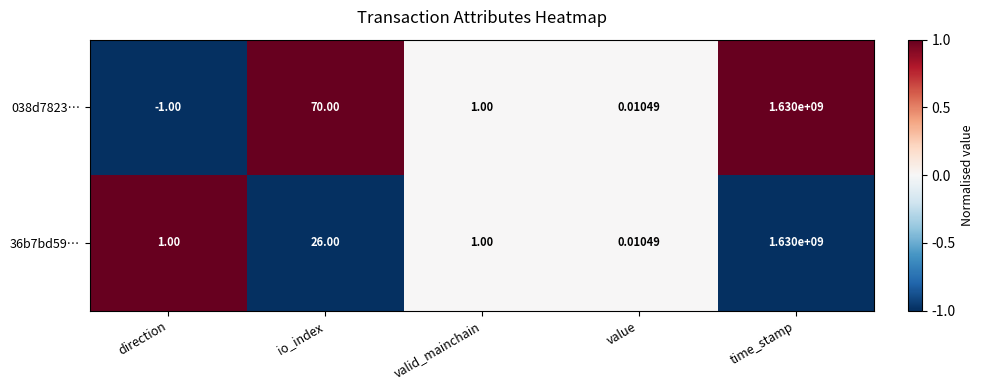

At which category does the chart reach its minimum across all series?

direction